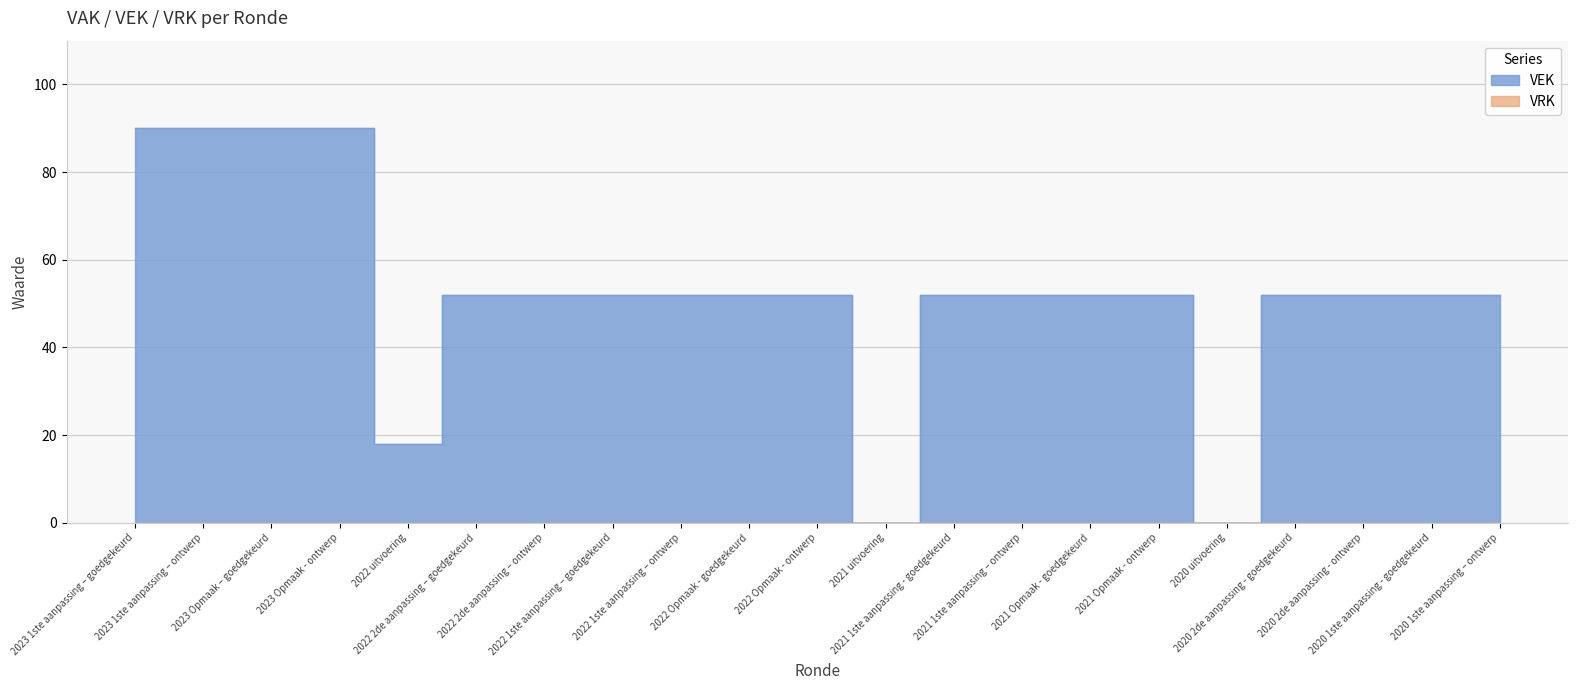

What is the value of the 9th point from the left?

52